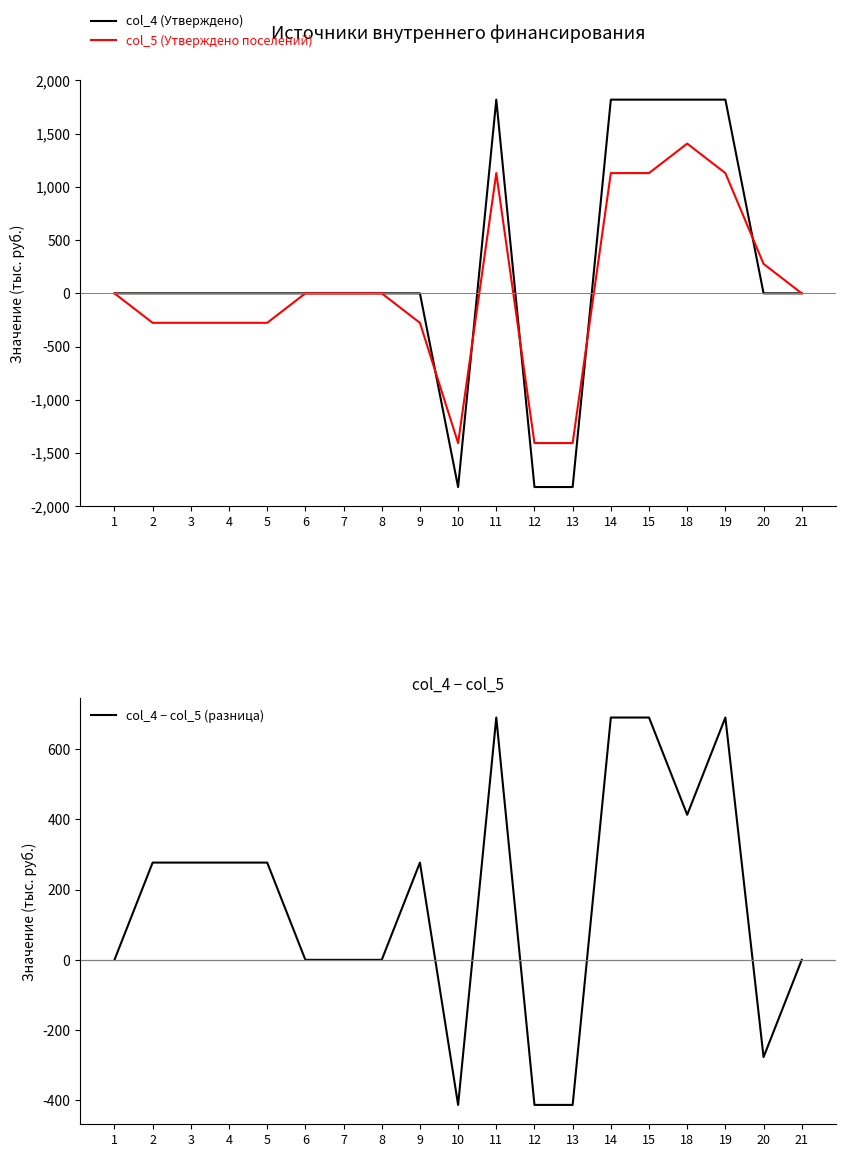

What is the value of the col_4 (Утверждено) point at the 10th from the left?

-1819.4